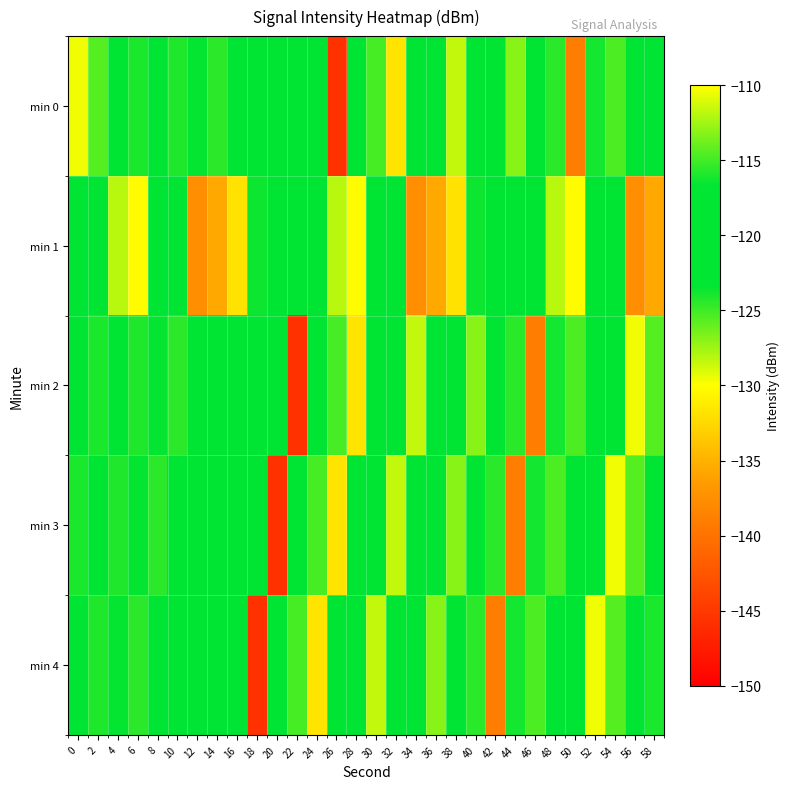

Reading left to right, what are all the values shown in this chart?

min 0: 0=-129.6	2=-125.6	4=-122.7	6=-124.0	8=-120.3	10=-124.2	12=-123.5	14=-124.5	16=-119.0	18=-117.2	20=-119.1	22=-118.6	24=-119.8	26=-145.6	28=-120.3	30=-125.2	32=-131.8	34=-123.1	36=-117.2	38=-128.4	40=-122.9	42=-119.5	44=-126.9	46=-122.9	48=-115.6	50=-139.0	52=-123.8	54=-125.4	56=-123.1	58=-117.4
min 1: 0=-119.1	2=-119.8	4=-128.2	6=-130.2	8=-118.3	10=-121.0	12=-137.5	14=-135.5	16=-131.9	18=-123.7	20=-121.0	22=-119.1	24=-119.8	26=-128.2	28=-130.2	30=-118.3	32=-121.0	34=-137.5	36=-135.5	38=-131.9	40=-123.7	42=-121.0	44=-119.1	46=-119.8	48=-128.2	50=-130.2	52=-118.3	54=-121.0	56=-137.5	58=-135.5
min 2: 0=-122.7	2=-124.0	4=-120.3	6=-124.2	8=-123.5	10=-124.5	12=-119.0	14=-117.2	16=-119.1	18=-118.6	20=-119.8	22=-145.6	24=-120.3	26=-125.2	28=-131.8	30=-123.1	32=-117.2	34=-128.4	36=-122.9	38=-119.5	40=-126.9	42=-122.9	44=-115.6	46=-139.0	48=-123.8	50=-125.4	52=-123.1	54=-117.4	56=-129.6	58=-125.6
min 3: 0=-124.0	2=-120.3	4=-124.2	6=-123.5	8=-124.5	10=-119.0	12=-117.2	14=-119.1	16=-118.6	18=-119.8	20=-145.6	22=-120.3	24=-125.2	26=-131.8	28=-123.1	30=-117.2	32=-128.4	34=-122.9	36=-119.5	38=-126.9	40=-122.9	42=-115.6	44=-139.0	46=-123.8	48=-125.4	50=-123.1	52=-117.4	54=-129.6	56=-125.6	58=-122.7
min 4: 0=-120.3	2=-124.2	4=-123.5	6=-124.5	8=-119.0	10=-117.2	12=-119.1	14=-118.6	16=-119.8	18=-145.6	20=-120.3	22=-125.2	24=-131.8	26=-123.1	28=-117.2	30=-128.4	32=-122.9	34=-119.5	36=-126.9	38=-122.9	40=-115.6	42=-139.0	44=-123.8	46=-125.4	48=-123.1	50=-117.4	52=-129.6	54=-125.6	56=-122.7	58=-124.0